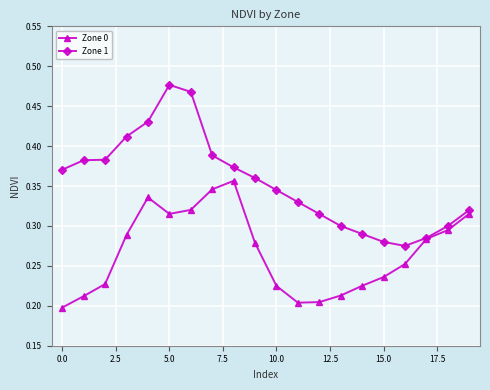

Is this an area chart (filled region under the line)?

No